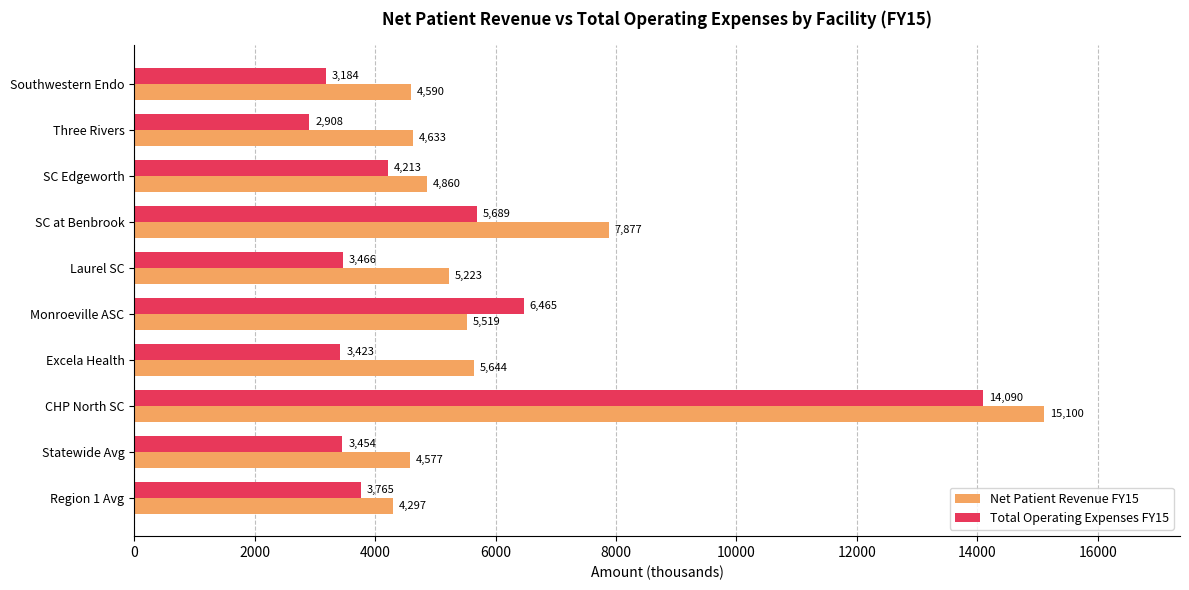

Which label corresponds to the largest value in the chart?

CHP North SC